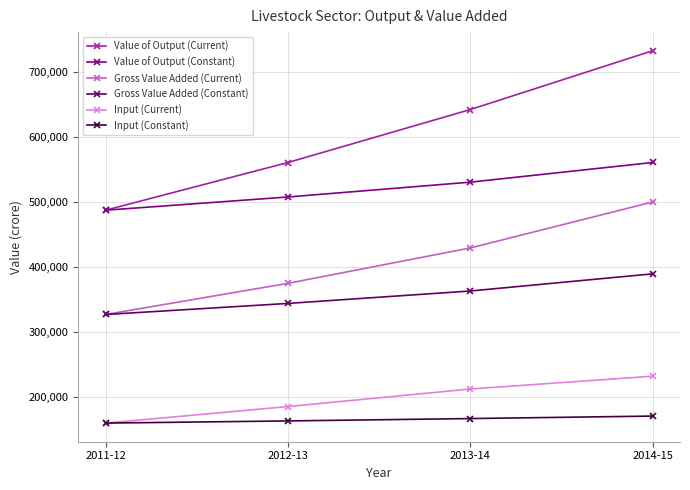

True or false: Input (Current) and Gross Value Added (Current) cross at least once.

False